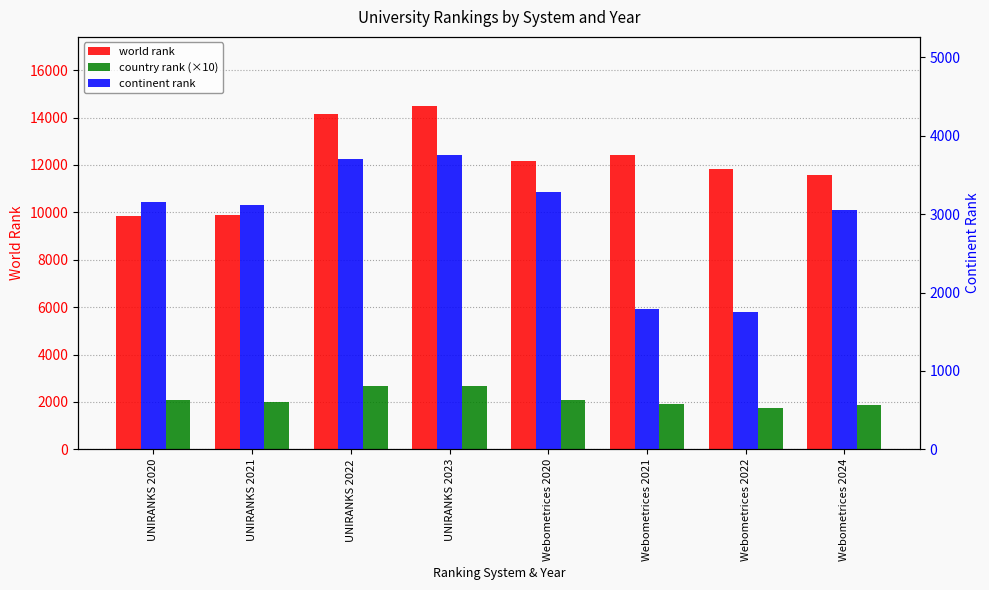

At which label does world rank reach its peak?

UNIRANKS 2023